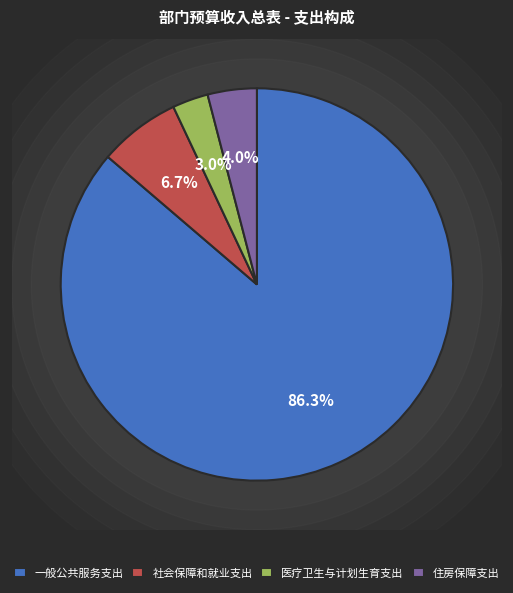

Count the number of slices in the pie.

4